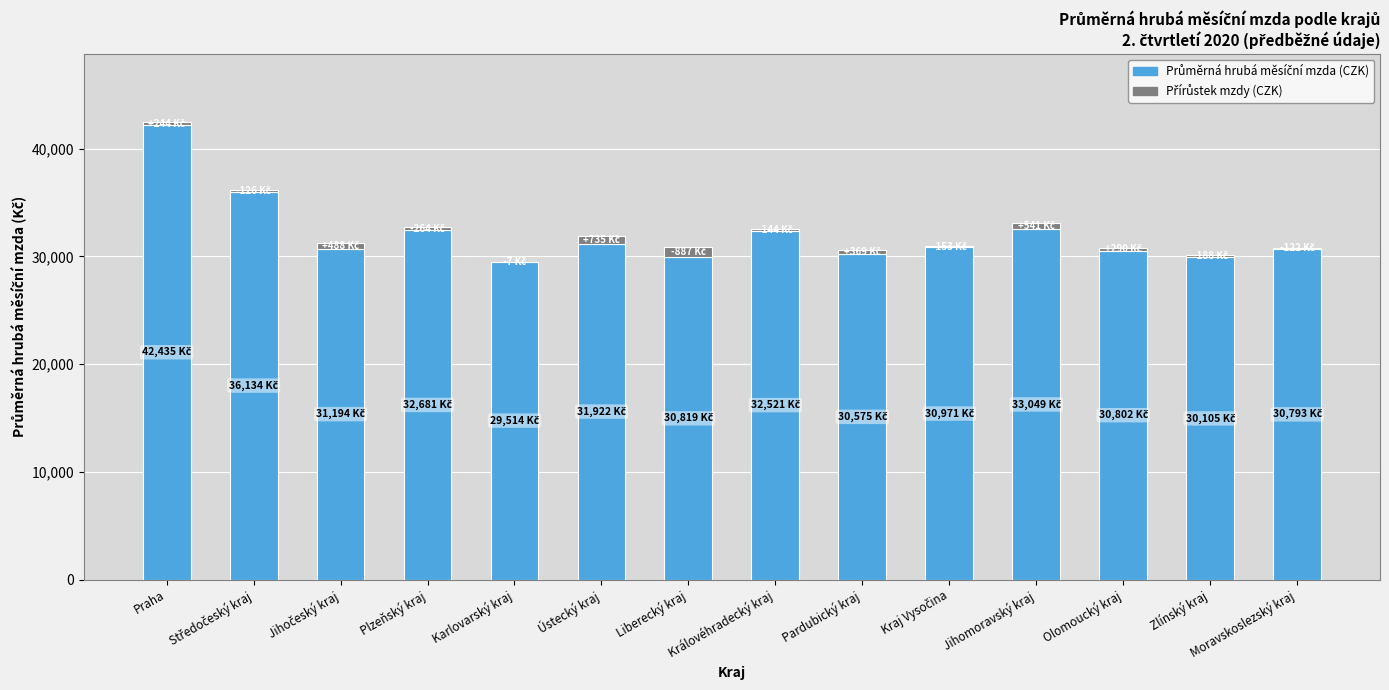

At which category is the sum across all series the highest?

Praha